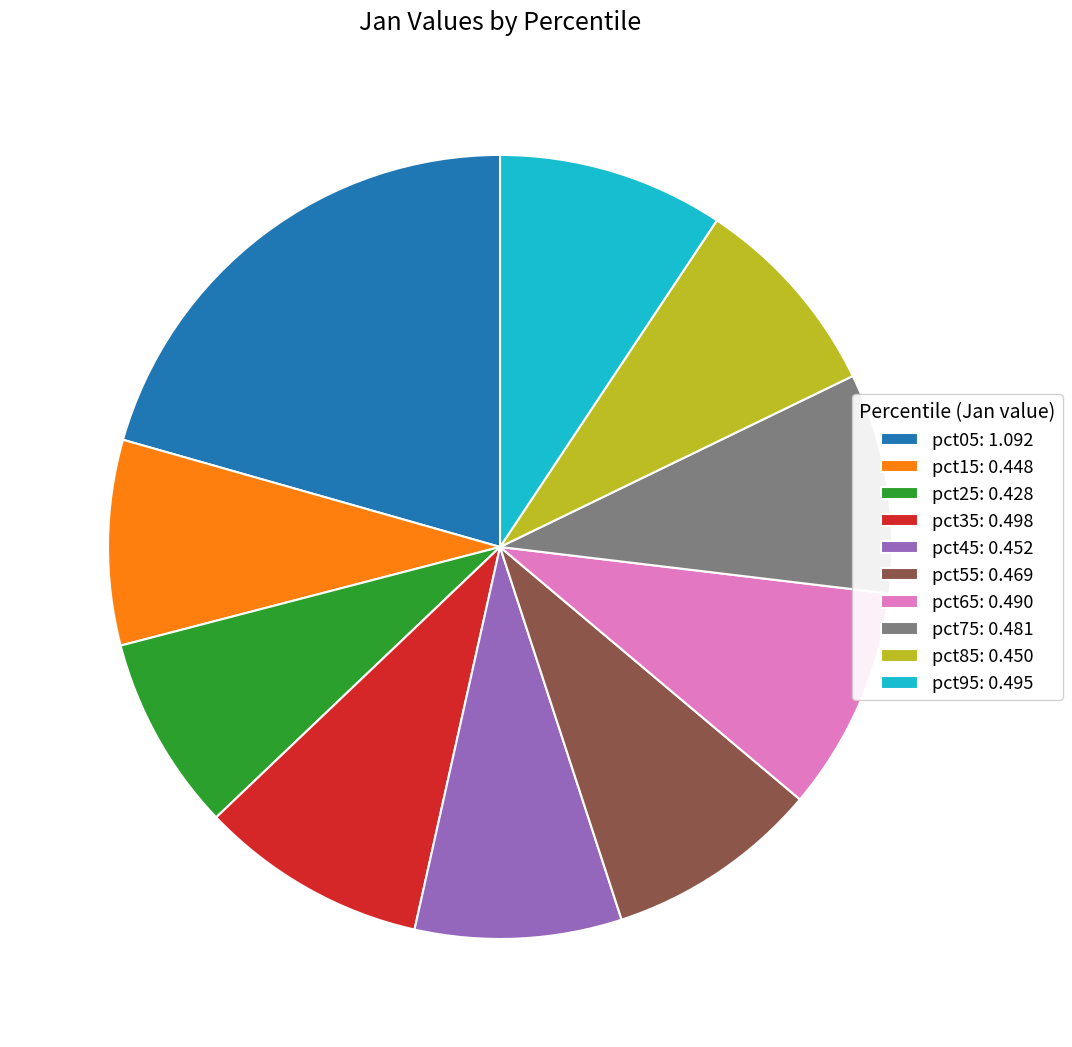

Do pct65: 0.490 and pct15: 0.448 together represent more than half of the pie?

No